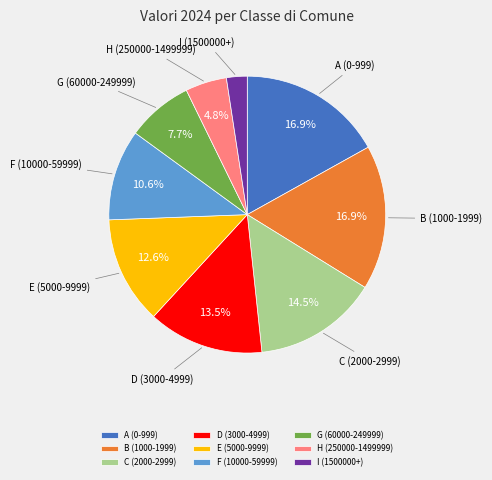

Which slice is the smallest?

I (1500000+)